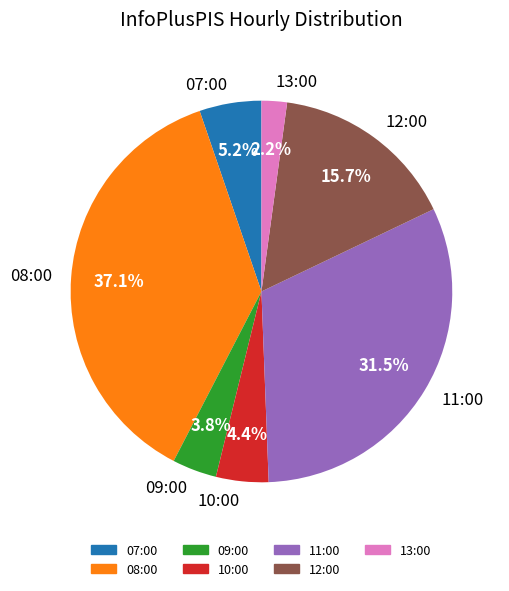

How many segments does this pie chart have?

7